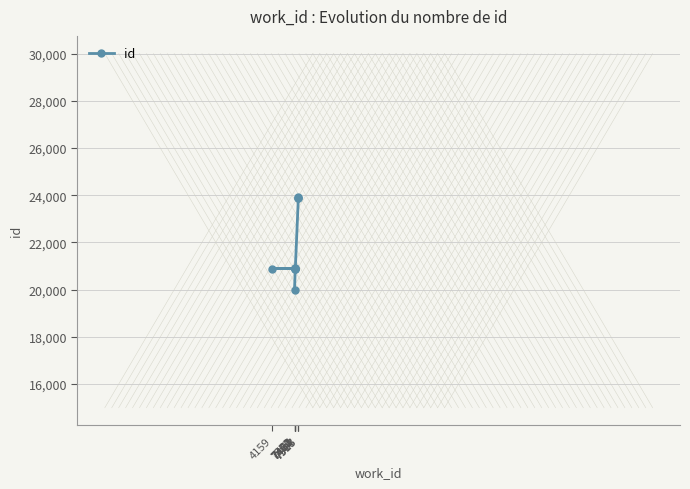

Between 4159 and 7467, which is larger?

4159